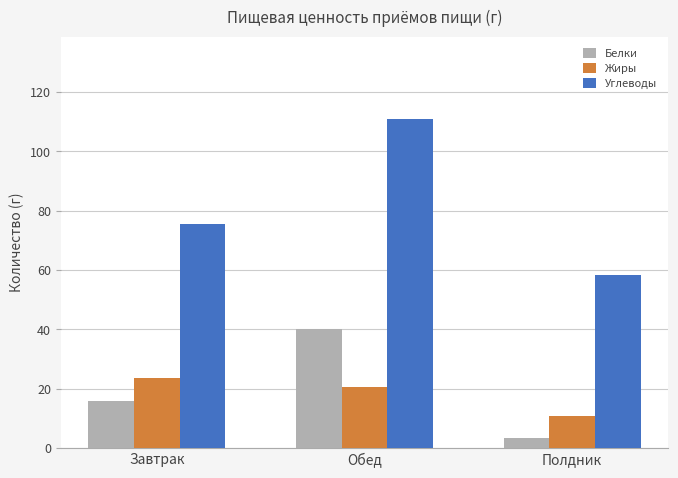

What are all the series names shown in the legend?

Белки, Жиры, Углеводы